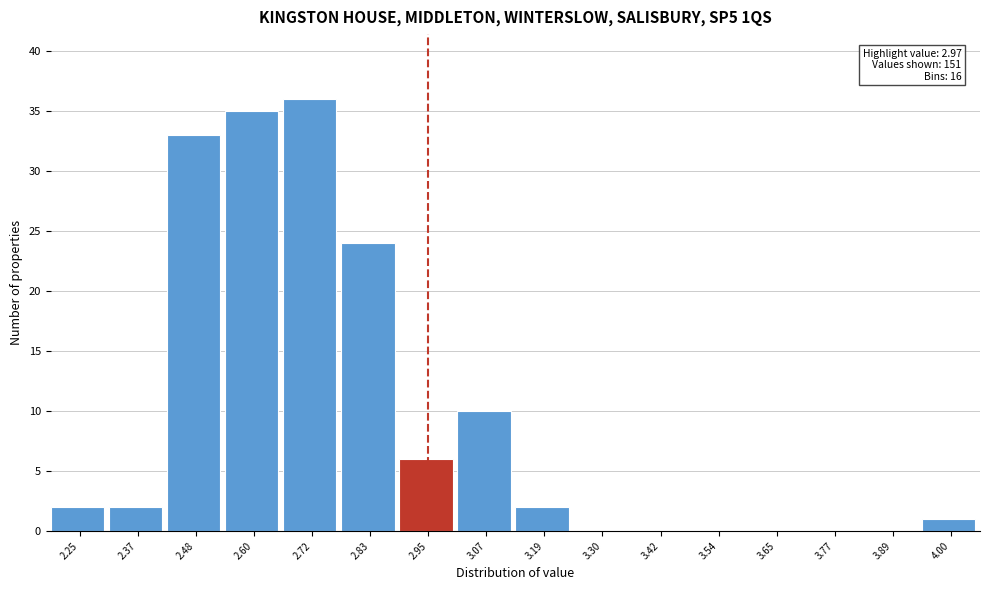

Reading left to right, extract all data points from this chart.

2.25=2	2.37=2	2.48=33	2.60=35	2.72=36	2.83=24	2.95=6	3.07=10	3.19=2	3.30=0	3.42=0	3.54=0	3.65=0	3.77=0	3.89=0	4.00=1